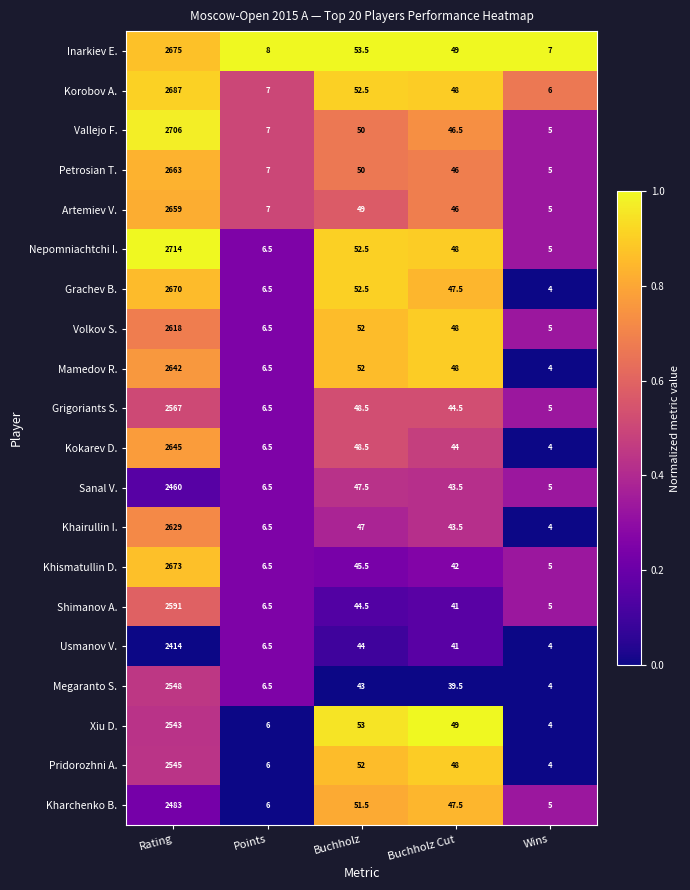

Rank the categories by Mamedov R. value from lowest to highest.

Wins, Points, Buchholz Cut, Buchholz, Rating